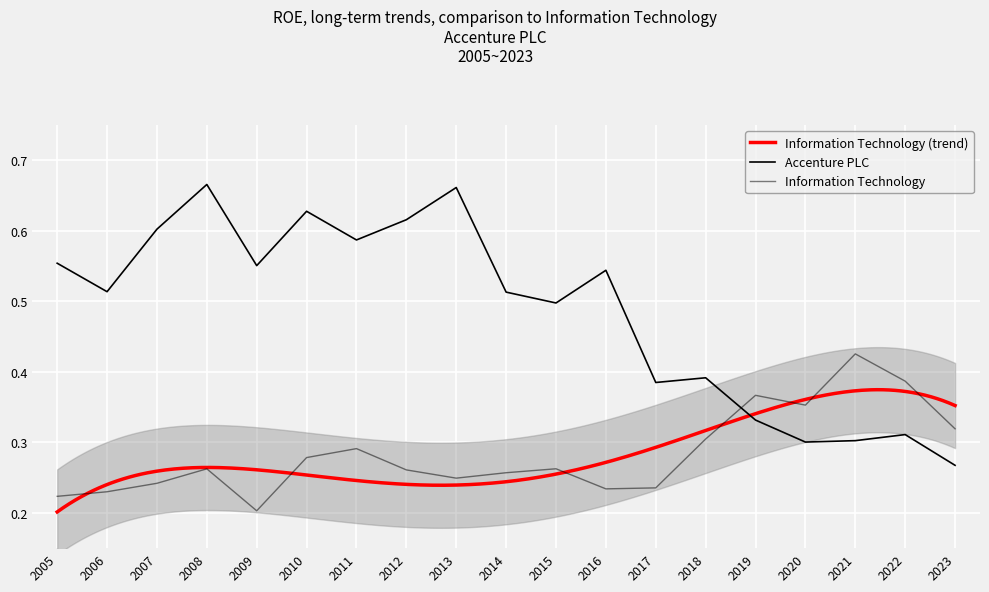

Is the value of Information Technology at 2018 greater than the value of Accenture PLC at 2015?

No